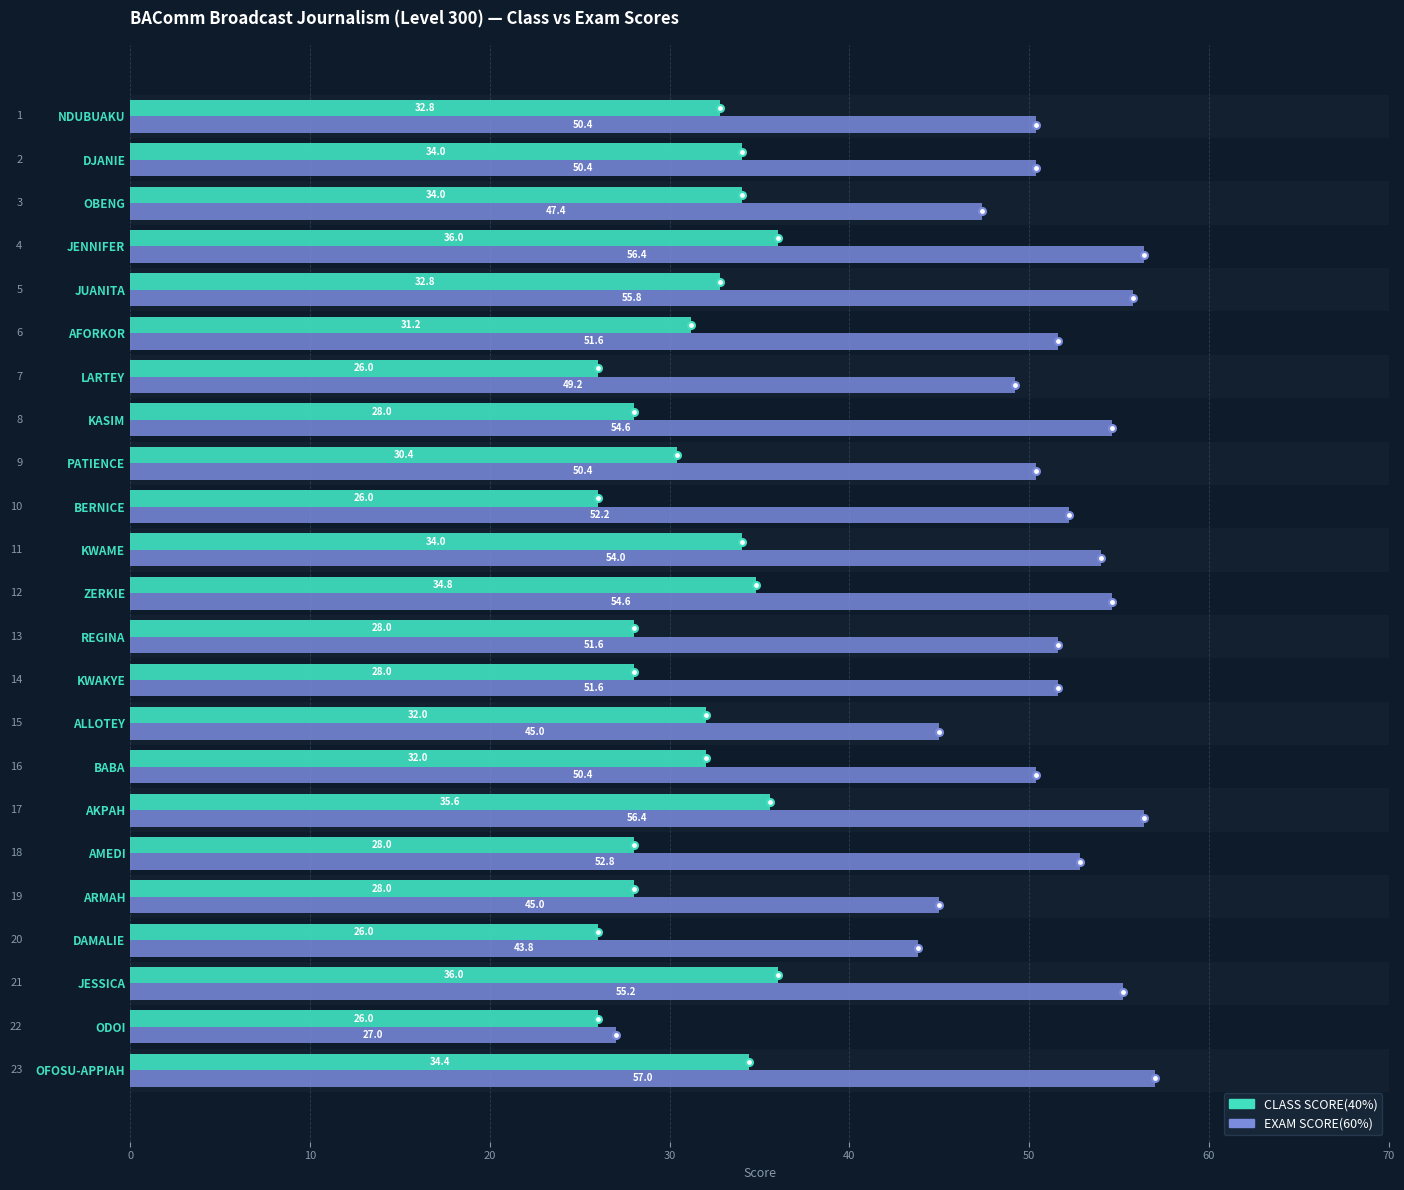

Which category has the highest value across all series?

OFOSU-APPIAH